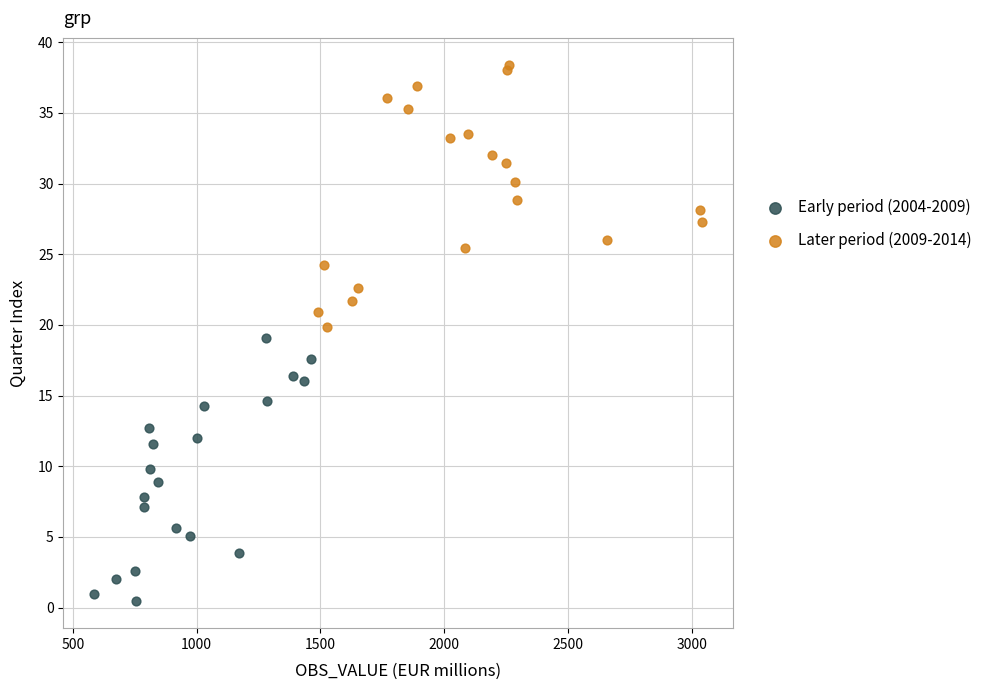

Which series contains the lowest Y value?

Early period (2004-2009)